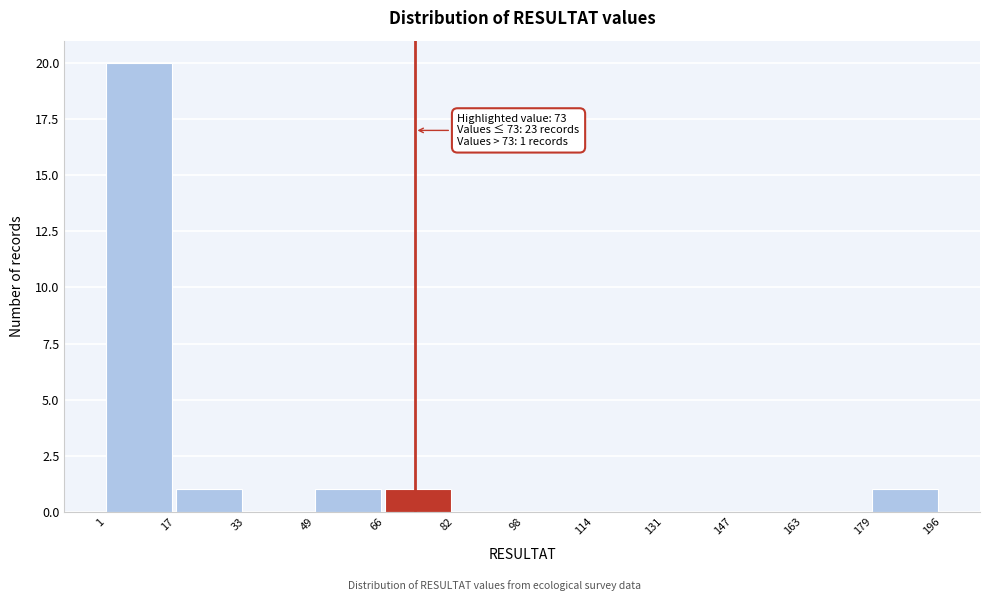

Over which range of the x-axis is the bar tallest?

1 to 17